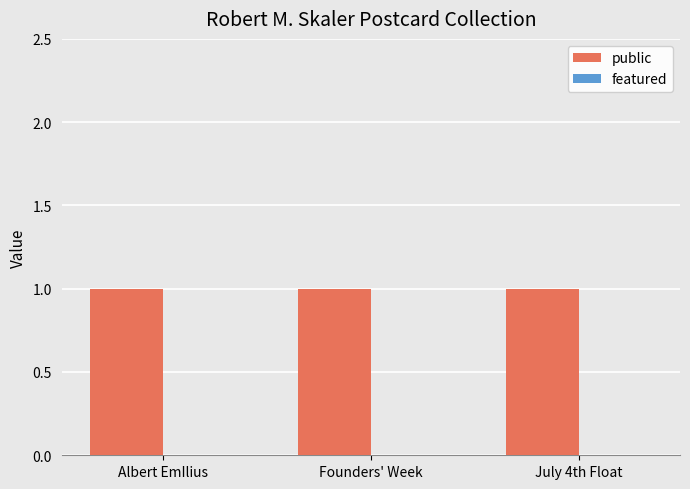

How many groups of bars are there?

3